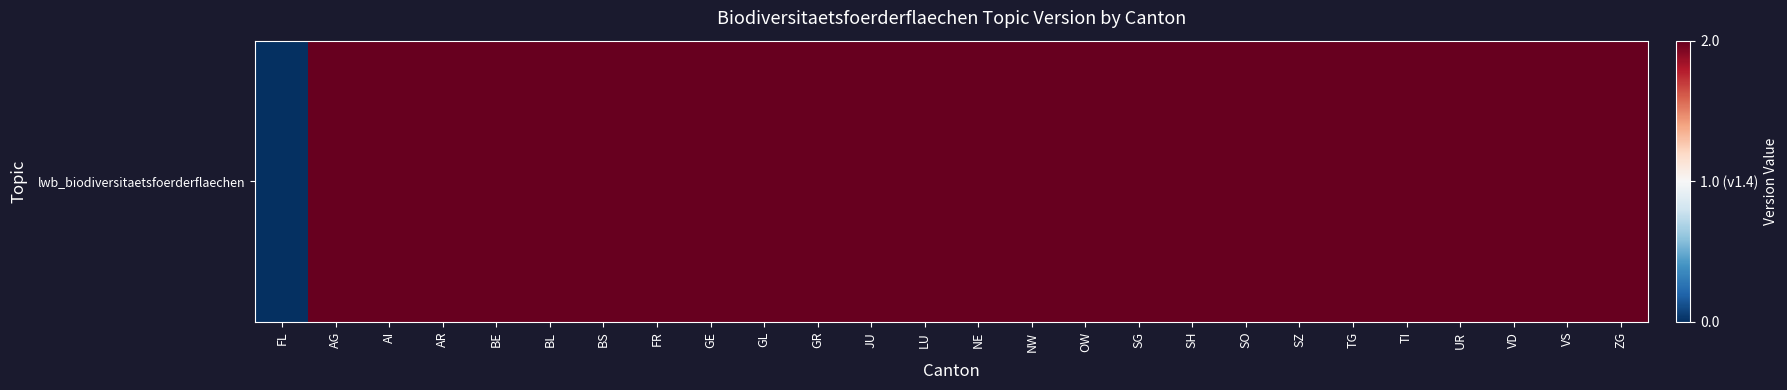

Which label corresponds to the largest value in the chart?

AG